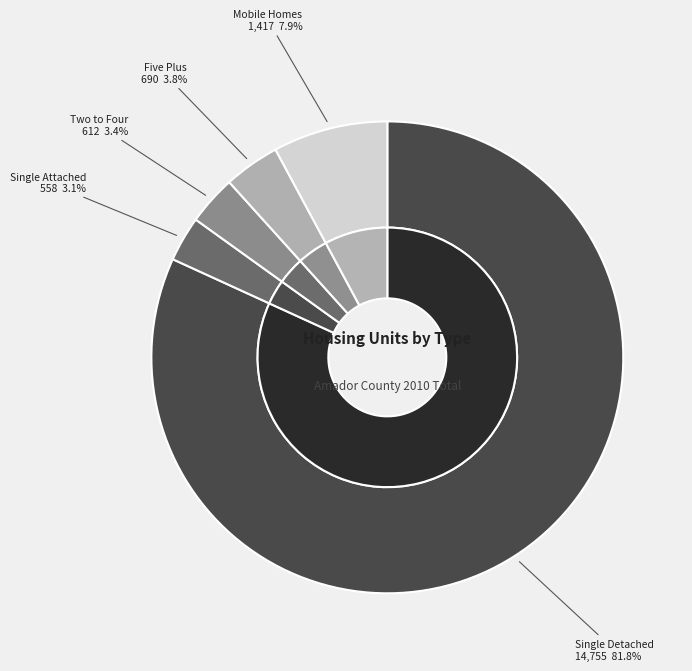

To the nearest percent, what is the combined percentage of Mobile Homes and Five Plus?

12%